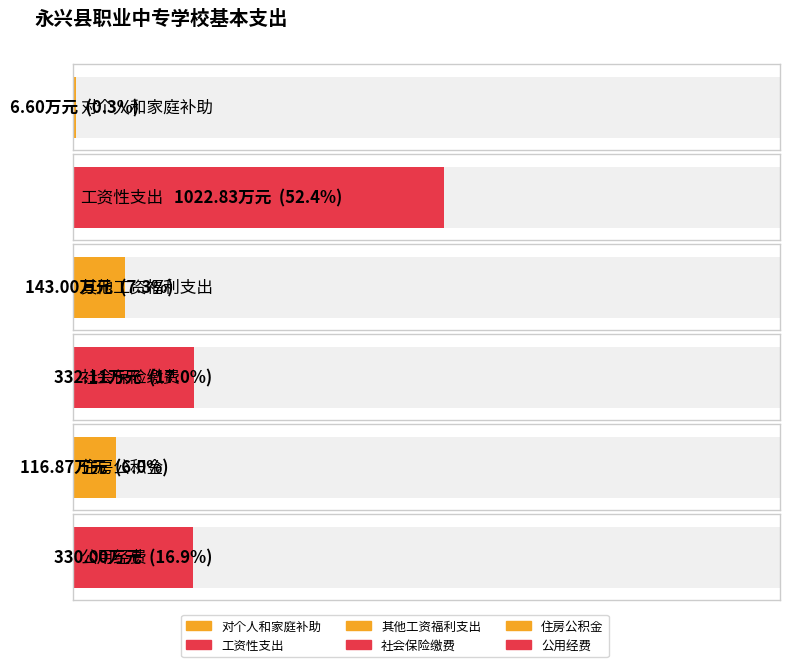

What is the difference between the 本年拨款 values at 工资性支出 and 对个人和家庭补助?

1016.2